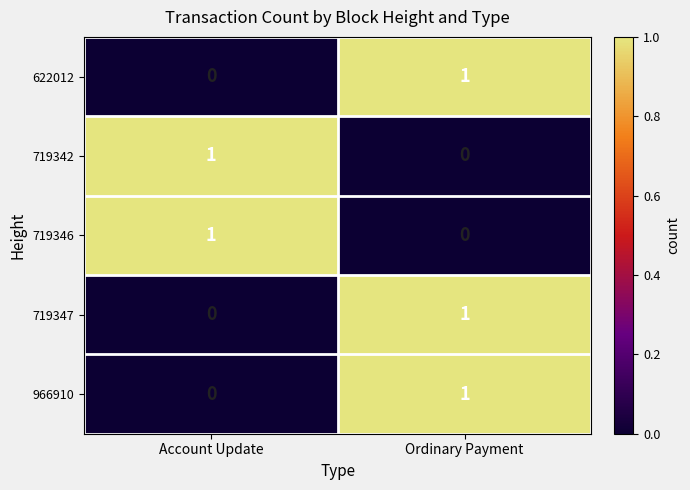

List the labels in order of 622012 value, smallest first.

Account Update, Ordinary Payment